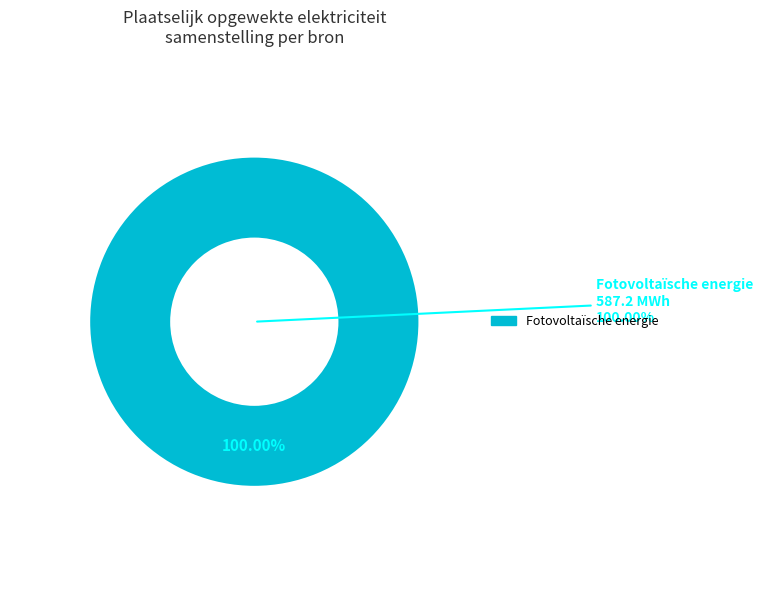

Is there a majority slice in this chart?

Yes